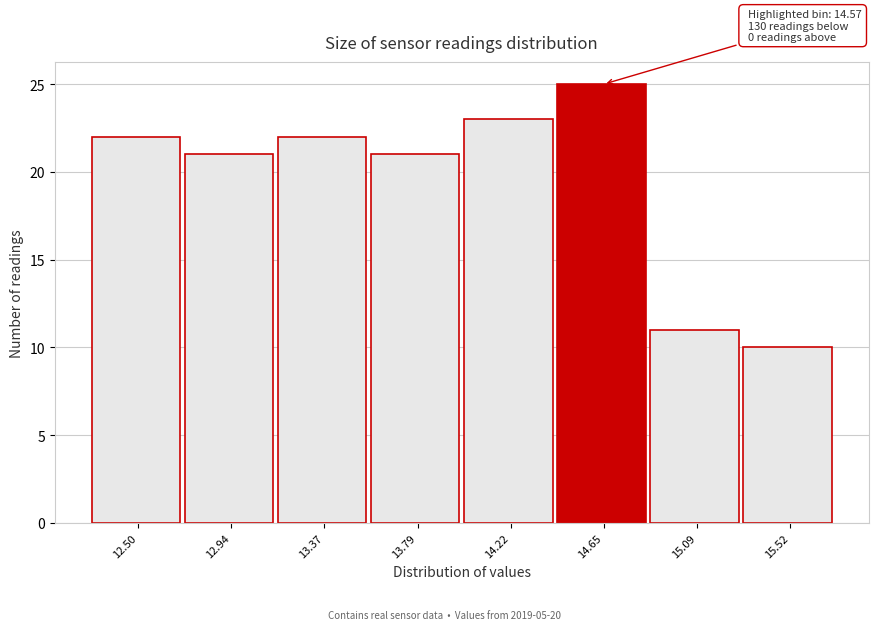

Over which range of the x-axis is the bar tallest?

14.44 to 14.87